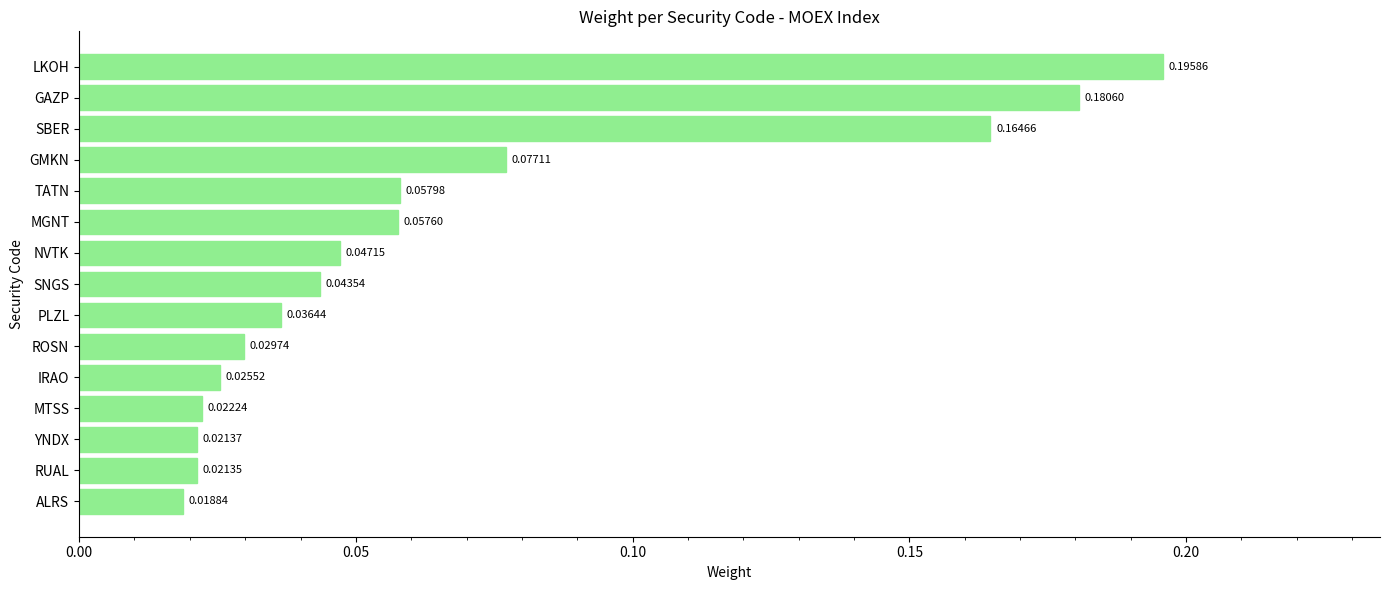

What is the sum of all values?

1.0